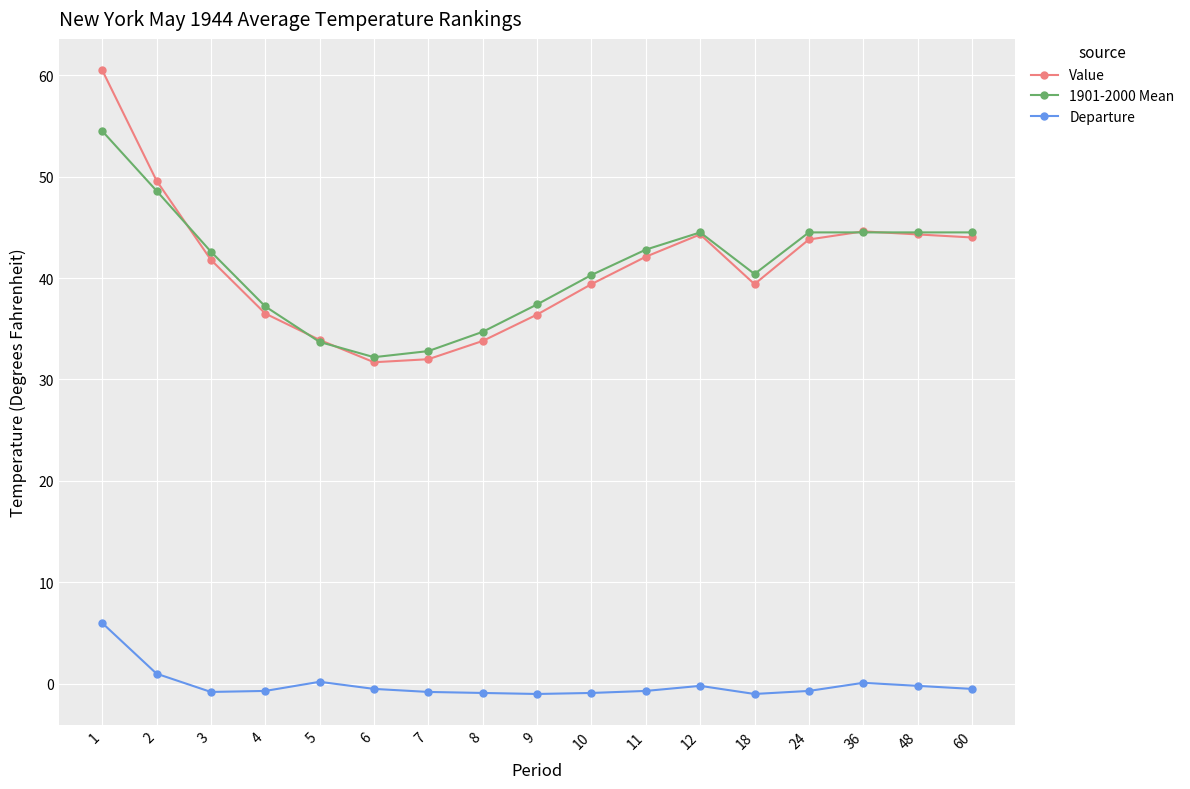

Does the chart have visible grid lines?

Yes